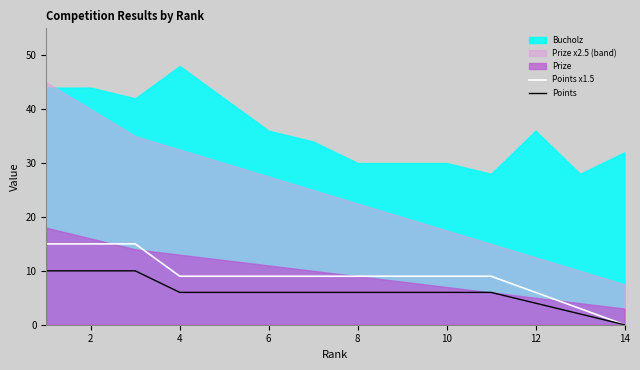

How many data points does each series have?

14